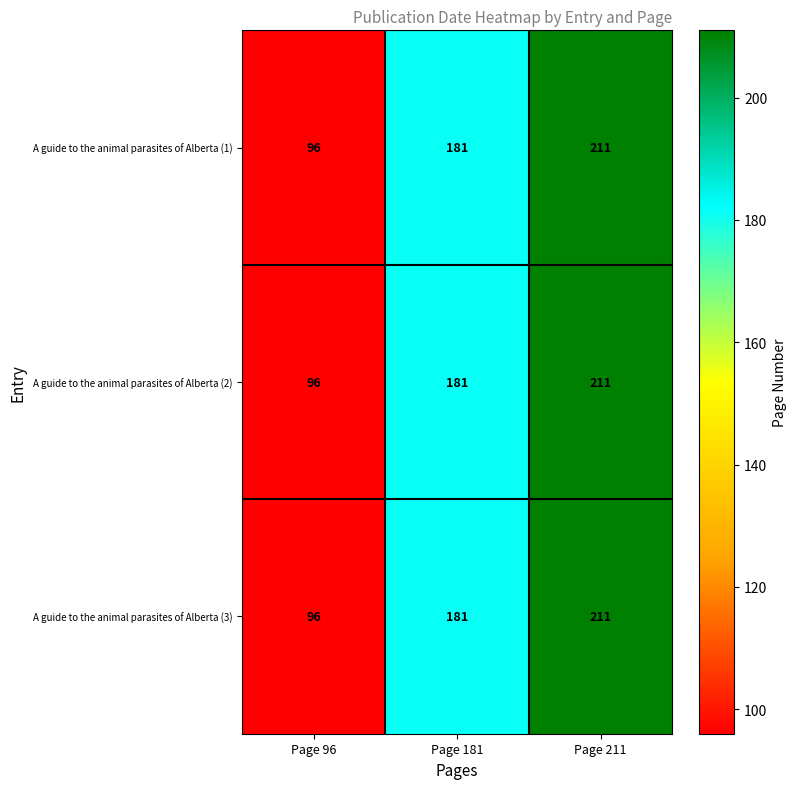

At how many categories does at least one series exceed 195?

1